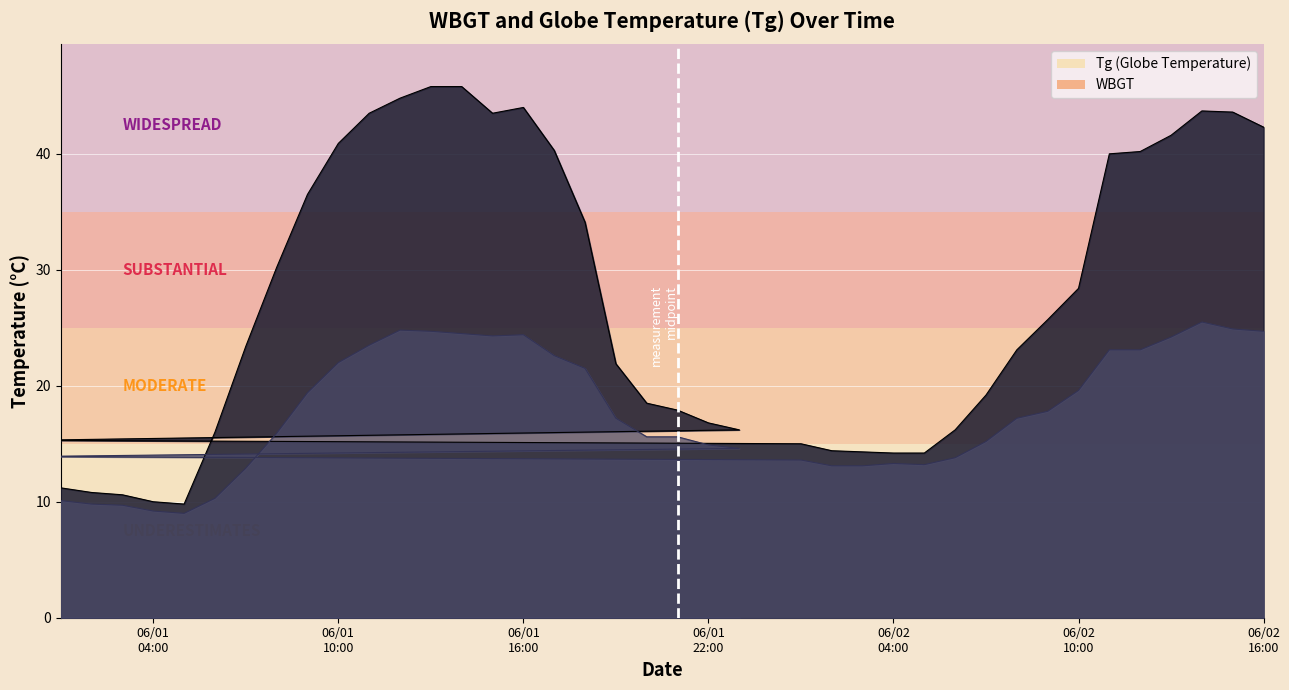

Where is the first local minimum for WBGT?

2021/6/1 5:00